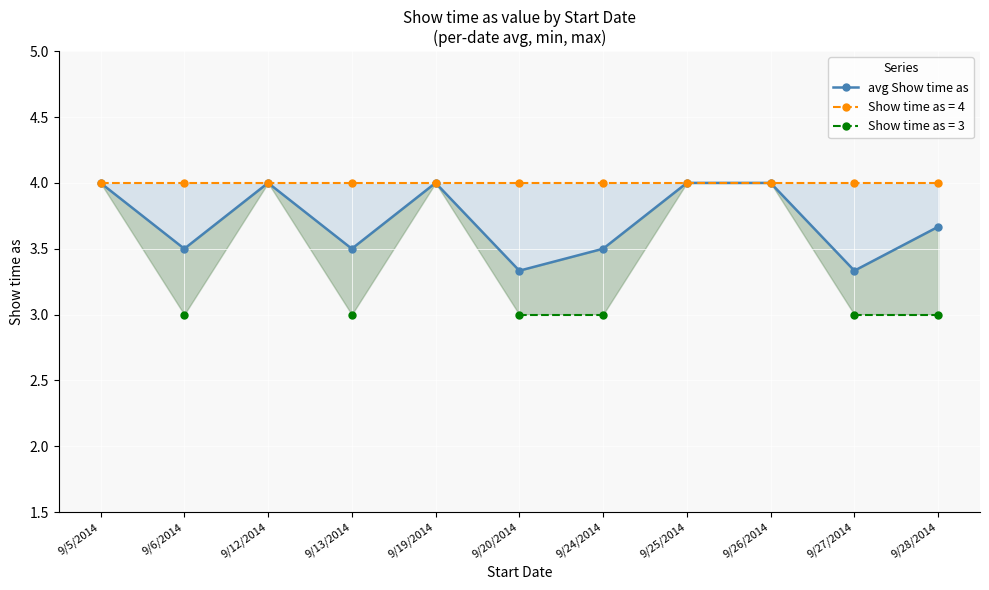

What is the difference between the values at 9/27/2014 and 9/26/2014?

0.7